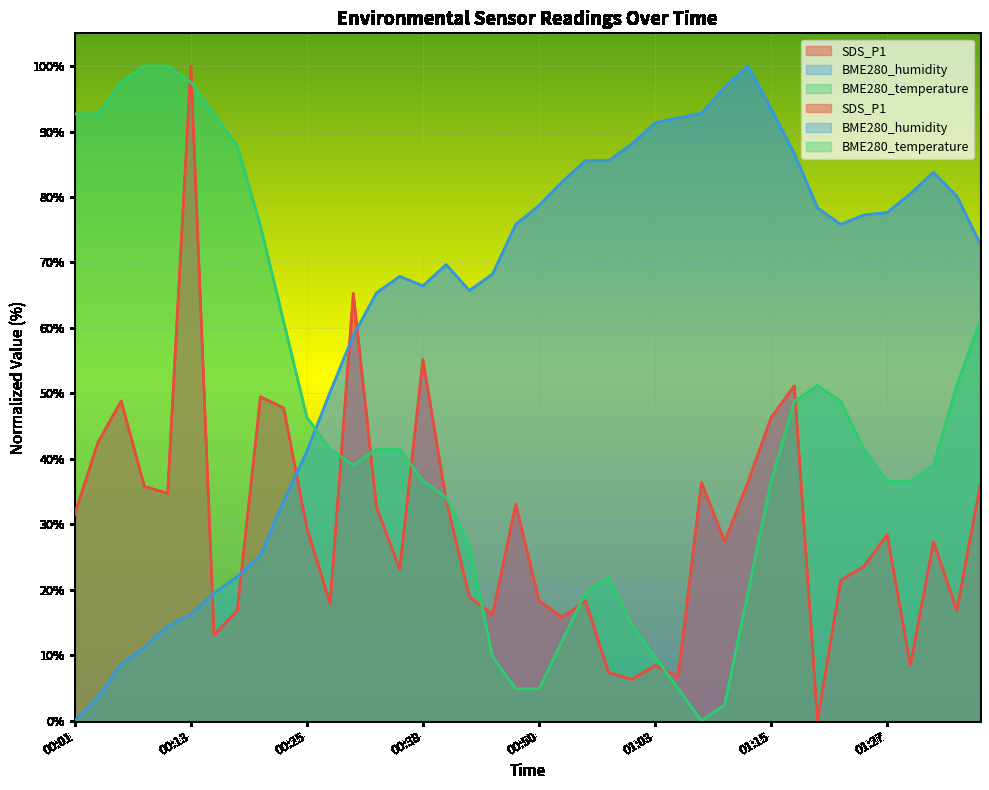

Which series ends up on top after the final intersection of BME280_humidity and BME280_temperature?

BME280_humidity